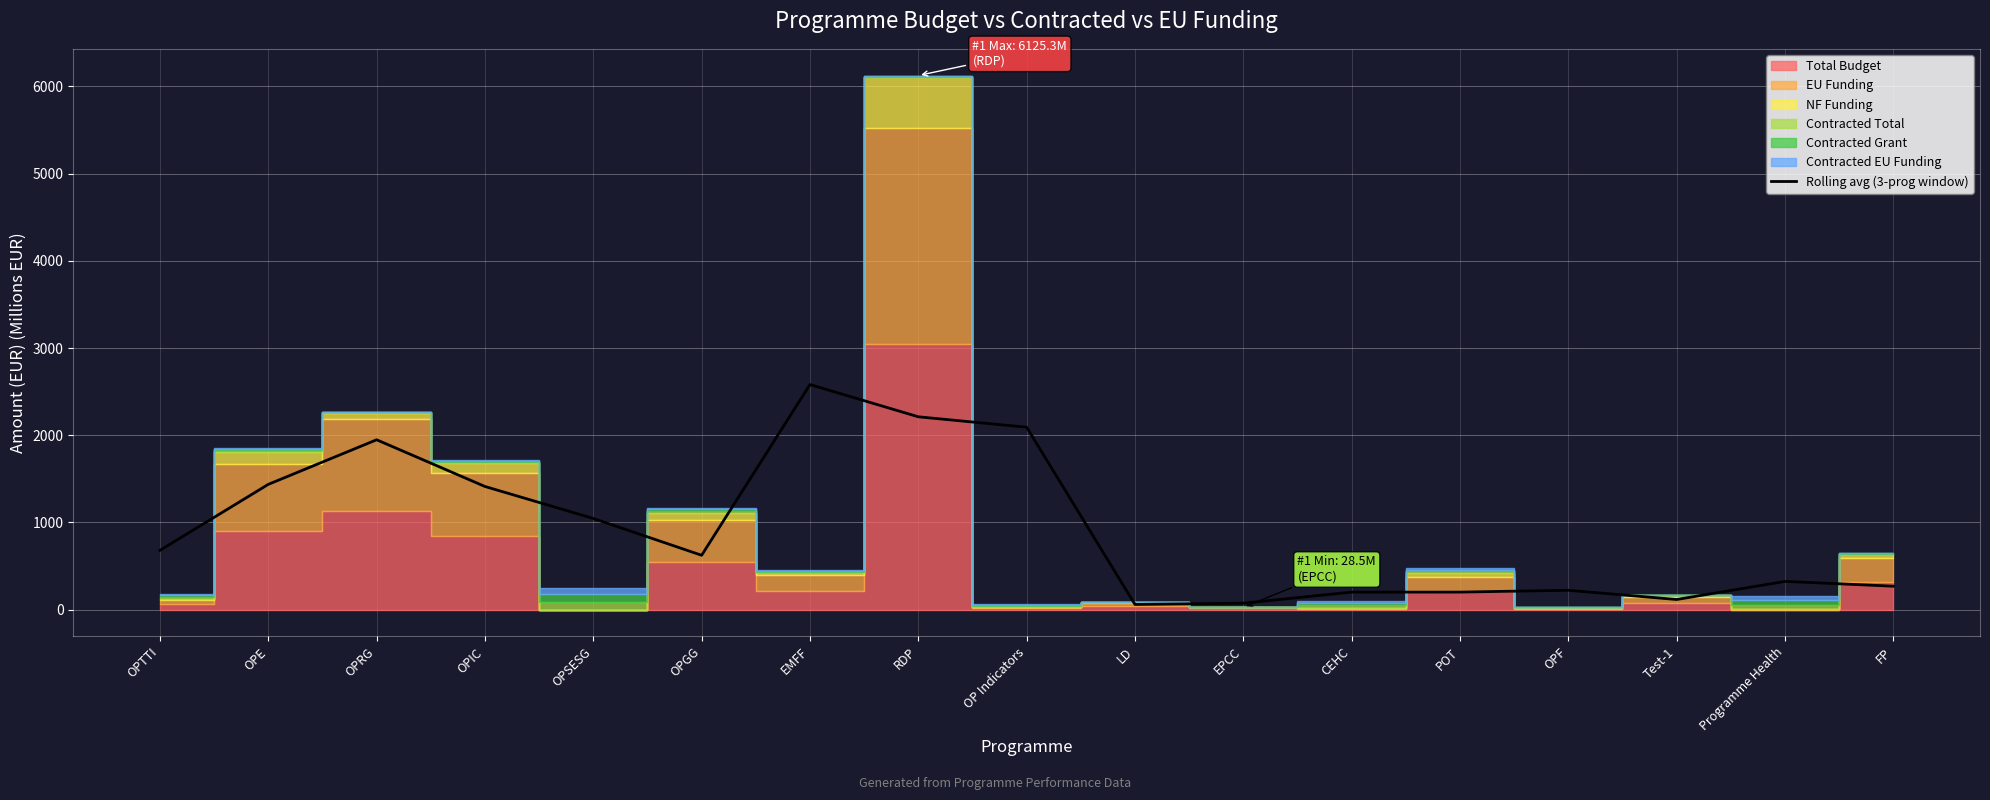

What is the sum of all values?

15505.8